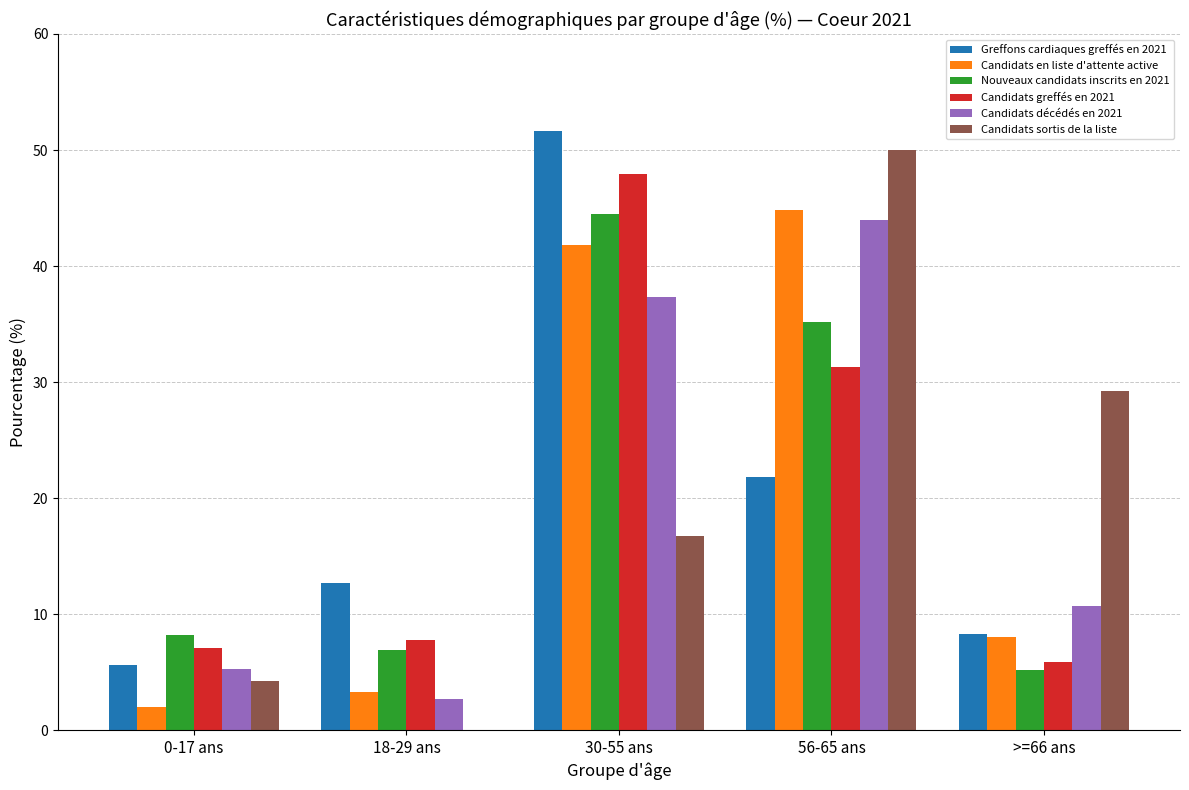

What are all the series names shown in the legend?

Greffons cardiaques greffés en 2021, Candidats en liste d'attente active, Nouveaux candidats inscrits en 2021, Candidats greffés en 2021, Candidats décédés en 2021, Candidats sortis de la liste